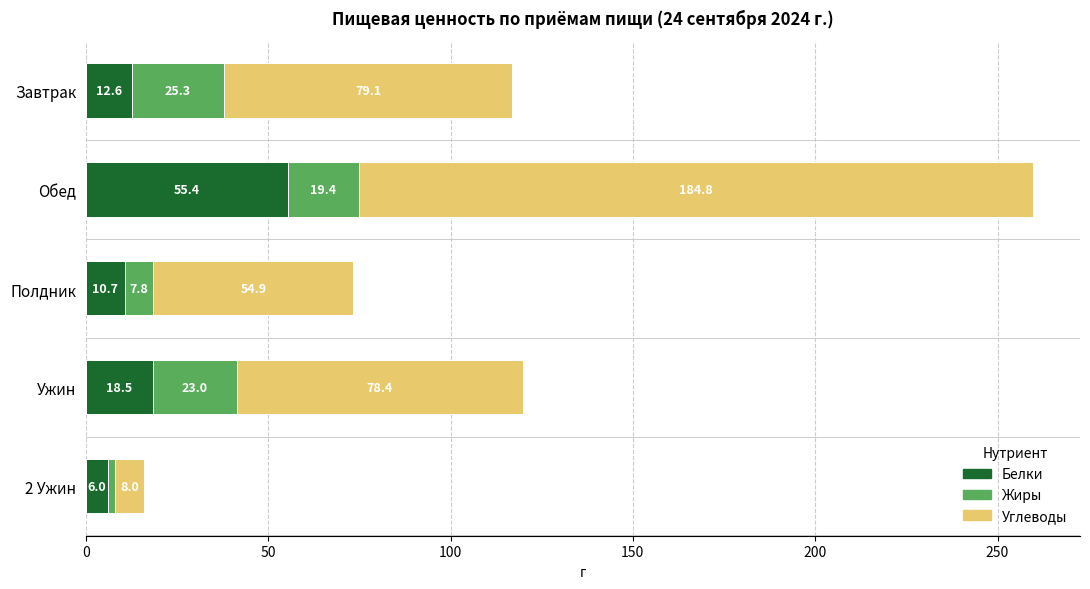

What is the average value of the Белки series?

20.6